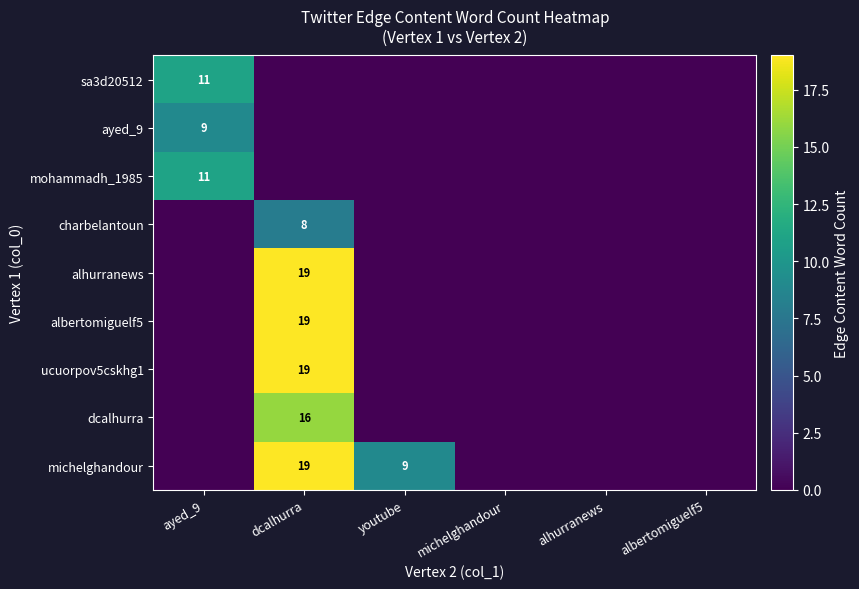

The value of ayed_9 at ayed_9 is 13. True or false?

False